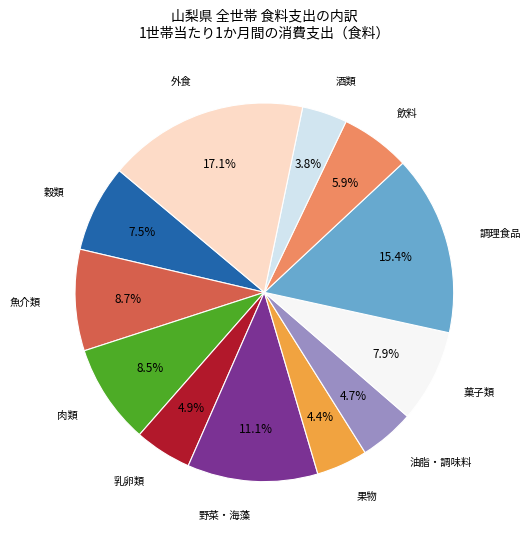

Which category has the smallest portion of the pie?

酒類